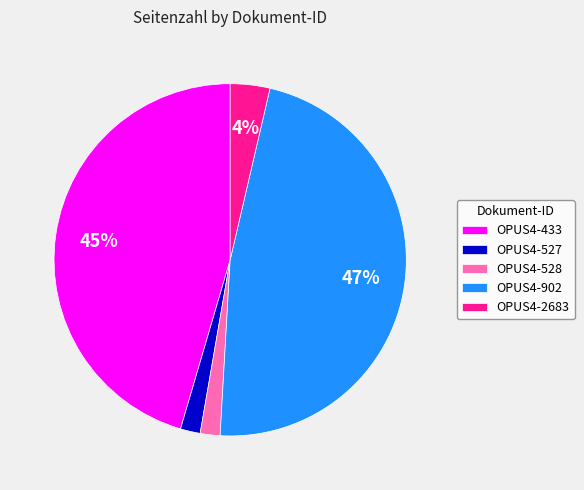

Which has a higher value, OPUS4-2683 or OPUS4-527?

OPUS4-2683